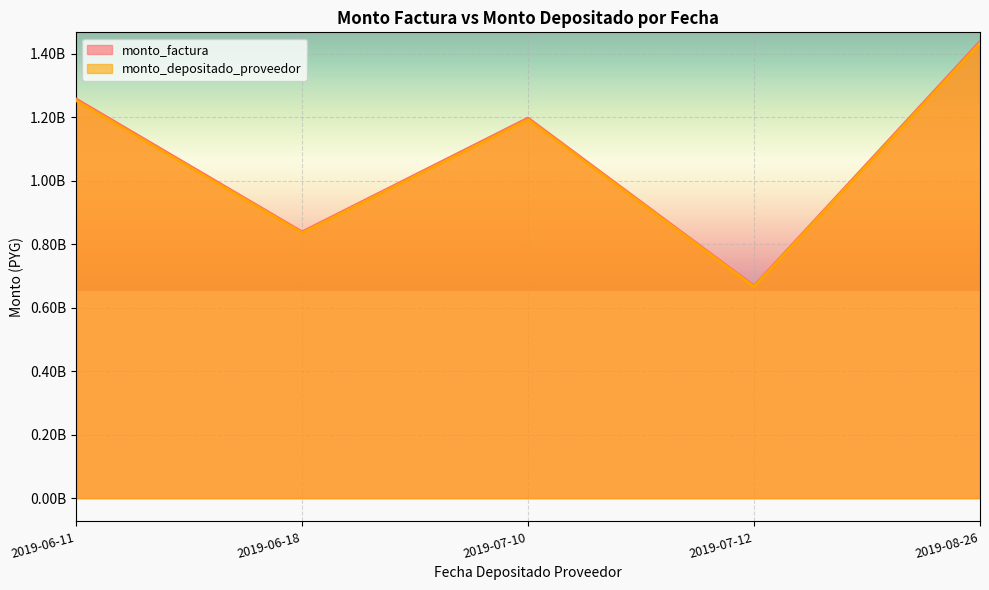

What is the spread (max minus min) of values at 2019-08-26?

5755087